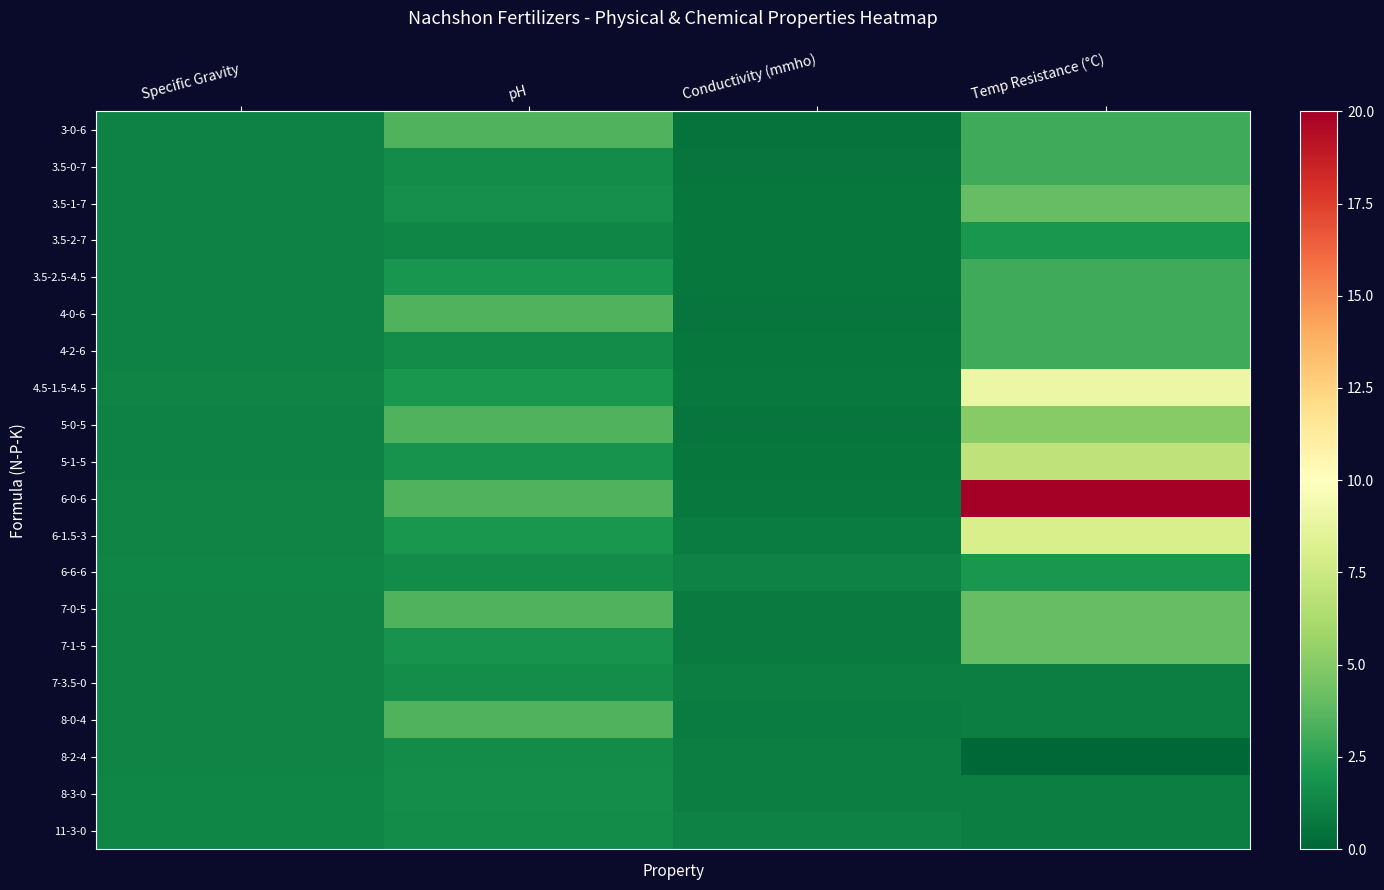

Which has a higher value, Conductivity (mmho) or Temp Resistance (°C)?

Temp Resistance (°C)